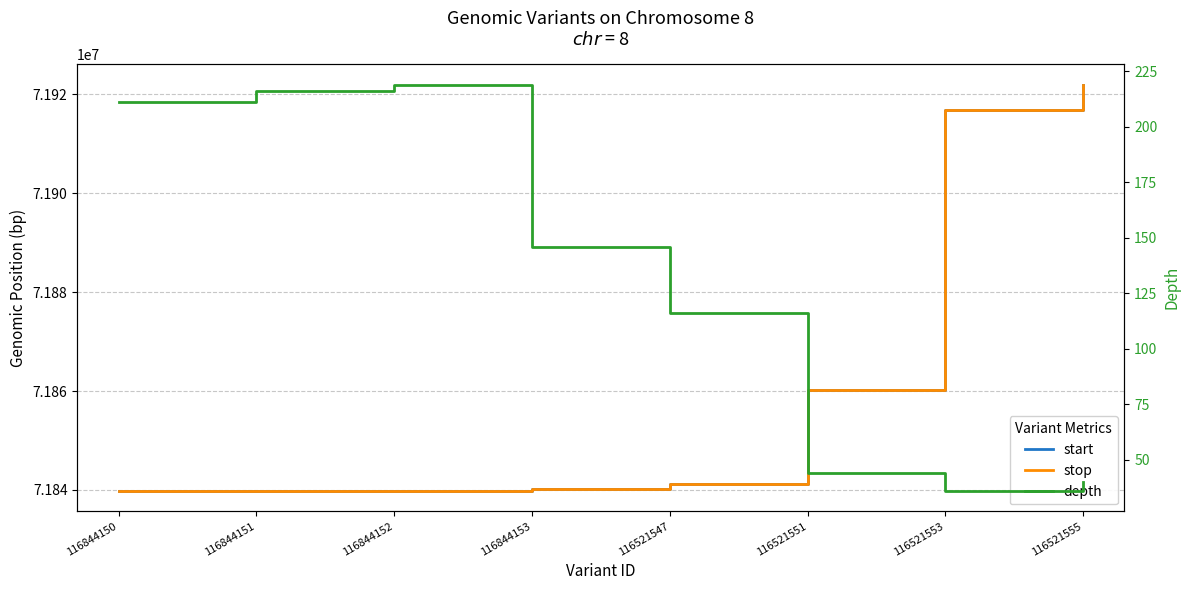

Does the chart display data point markers on the line(s)?

No